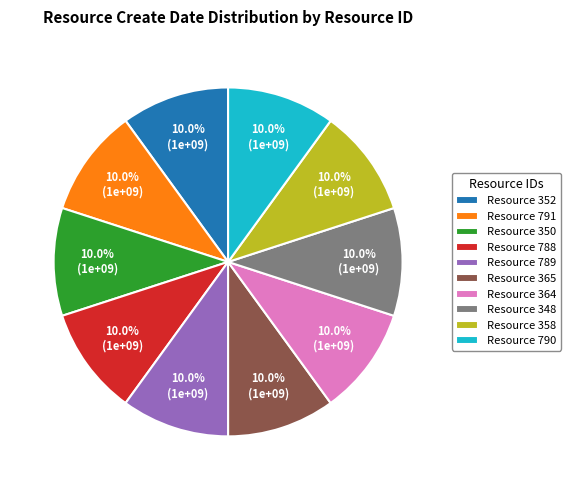

What is the ratio of the value at Resource 790 to the value at Resource 364?

1.0